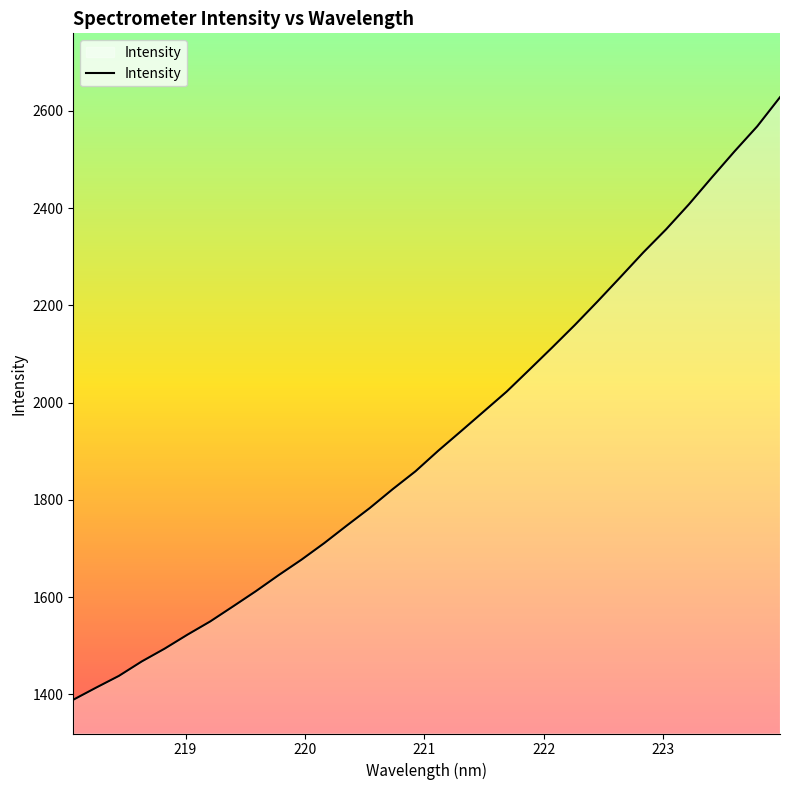

What is the difference between the maximum and minimum values?

1239.1